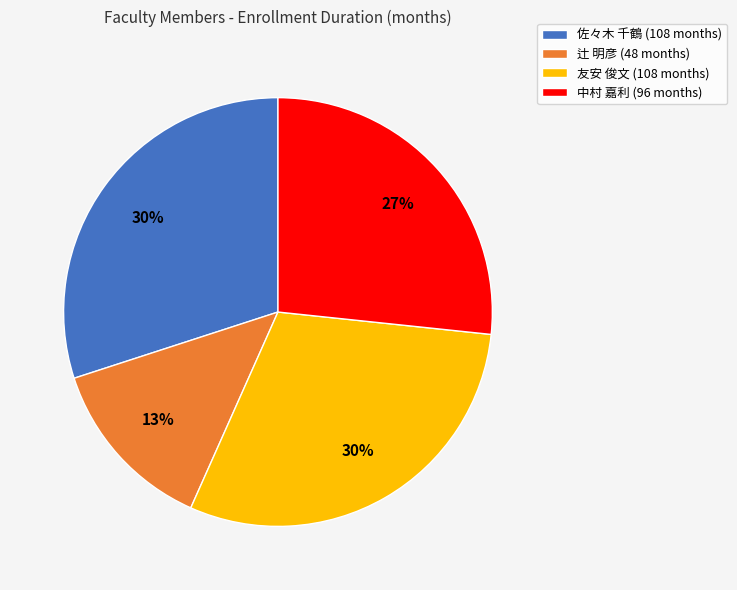

Is it true that 佐々木 千鶴 is 30% of the pie?

True